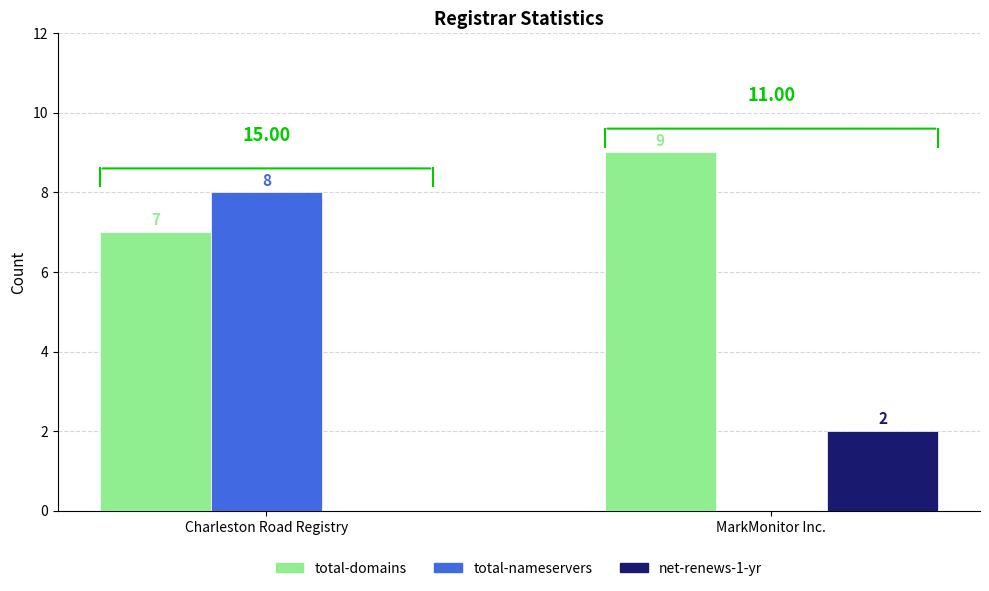

Does the chart contain stacked bars?

No